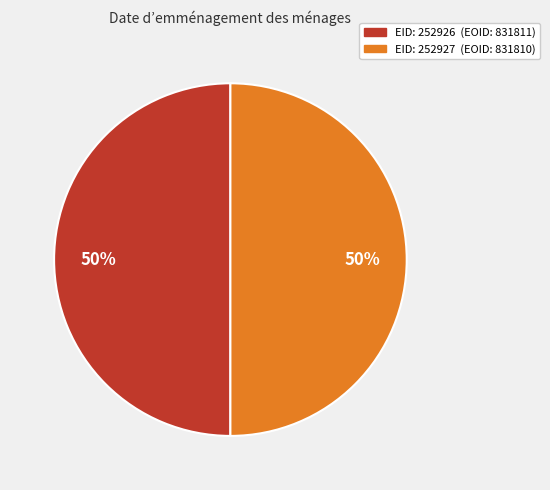

To the nearest percent, what is the average slice percentage?

50%